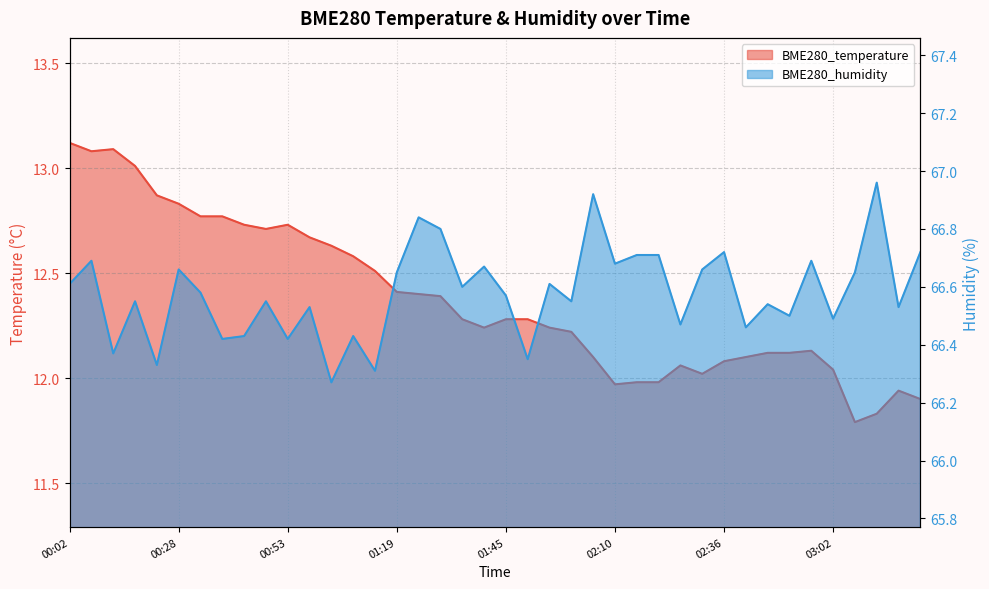

What is the label of the 25th point from the right?

01:19